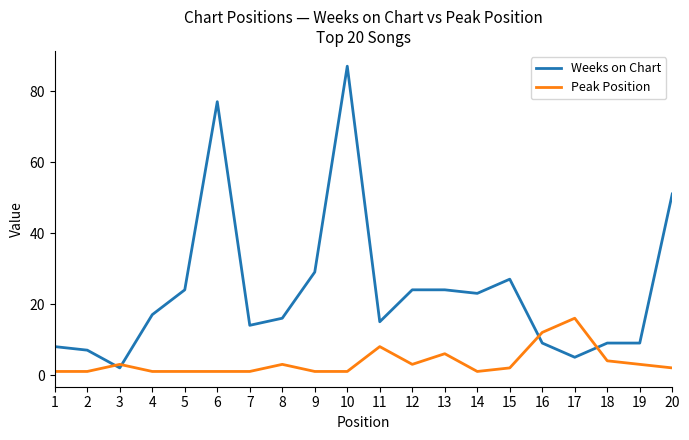

Reading left to right, what are all the values shown in this chart?

Weeks on Chart: 8	7	2	17	24	77	14	16	29	87	15	24	24	23	27	9	5	9	9	51
Peak Position: 1	1	3	1	1	1	1	3	1	1	8	3	6	1	2	12	16	4	3	2